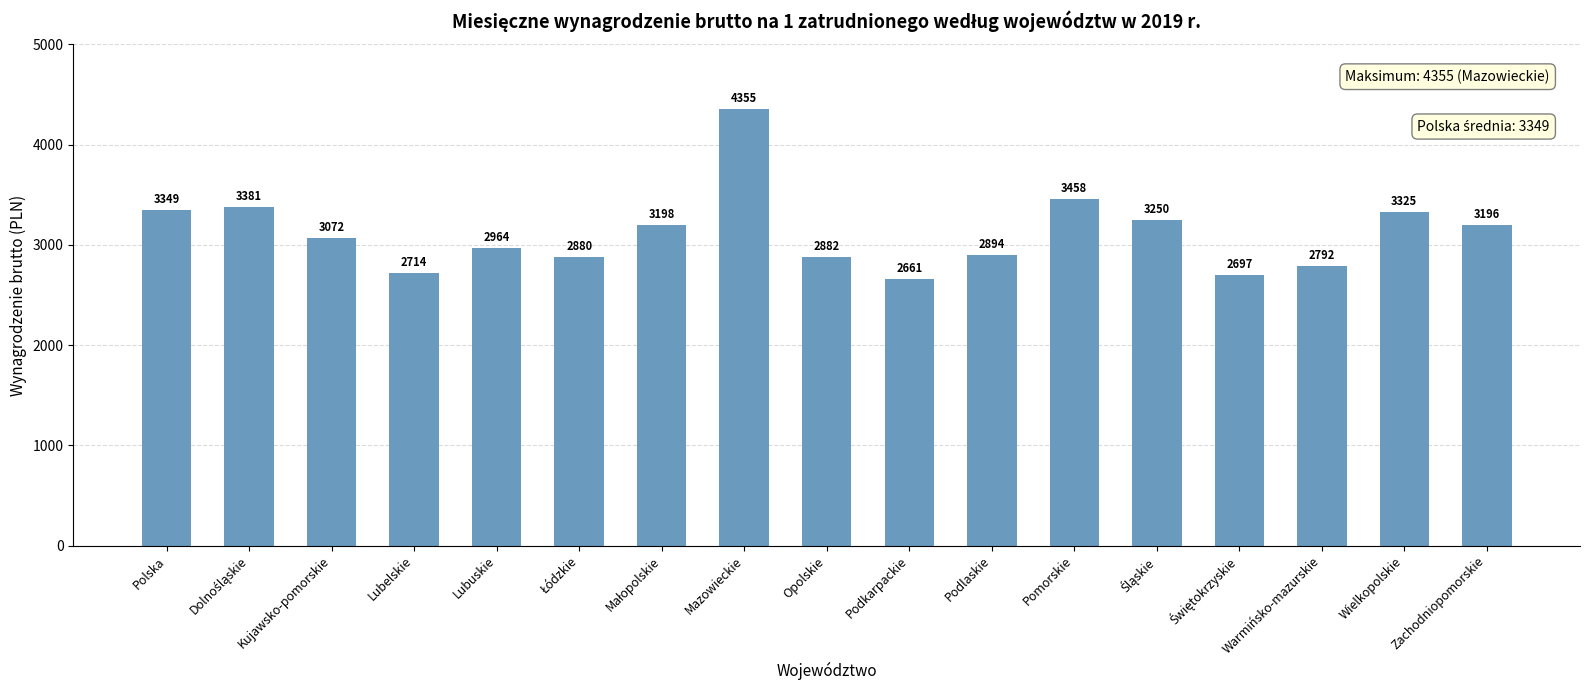

What is the average value?

3122